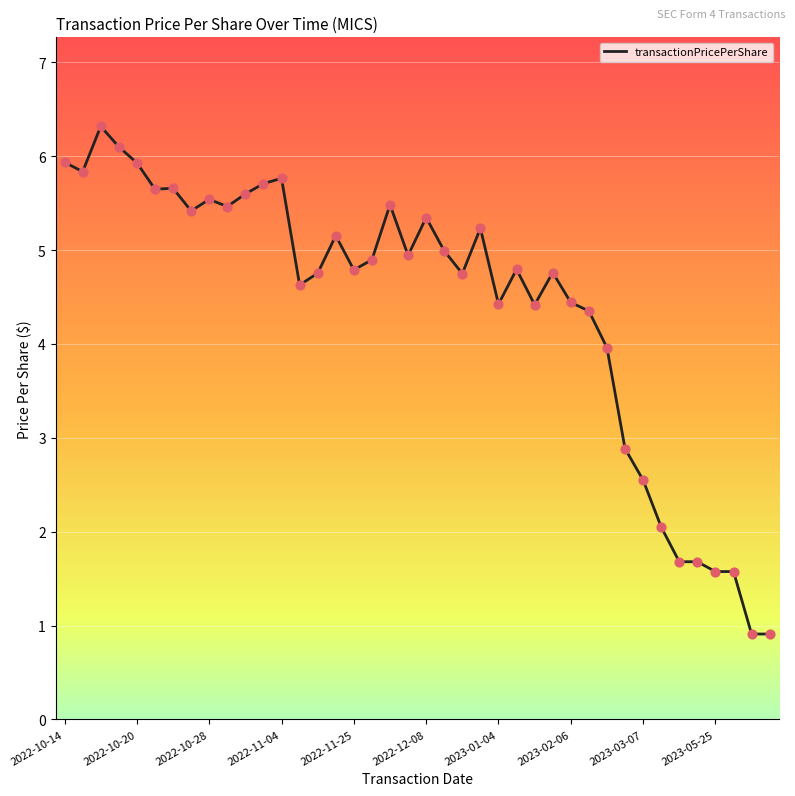

What is the difference between the maximum and minimum values?

5.4